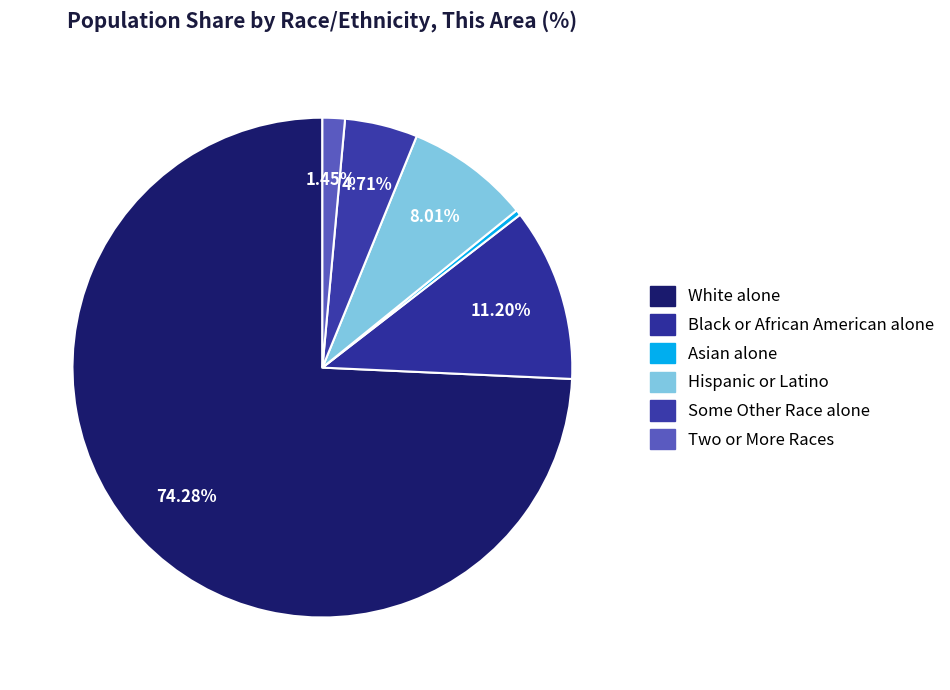

How many slices are in this pie chart?

6